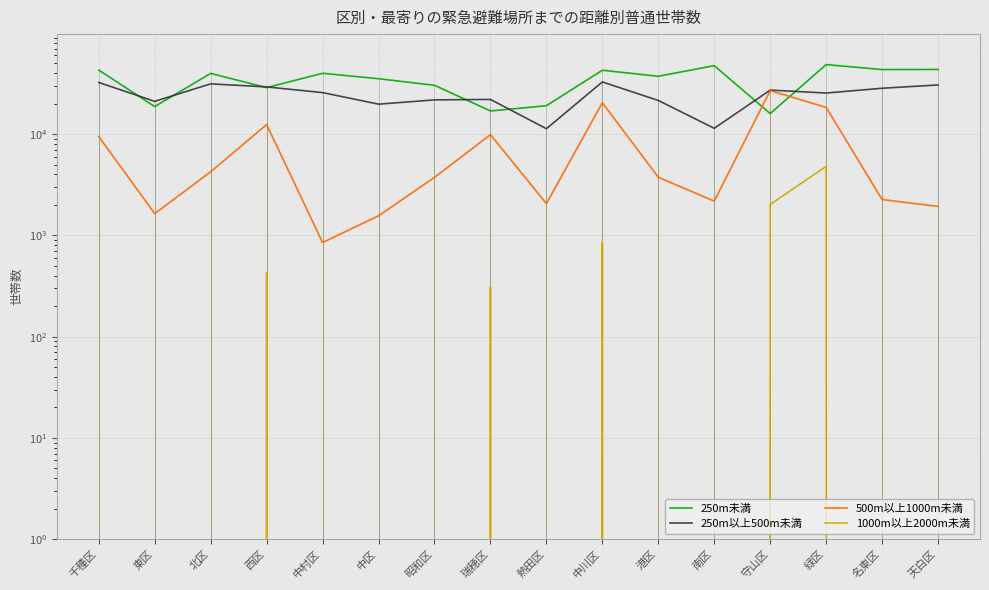

Rank the series by their maximum value, from lowest to highest.

1000m以上2000m未満, 500m以上1000m未満, 250m以上500m未満, 250m未満